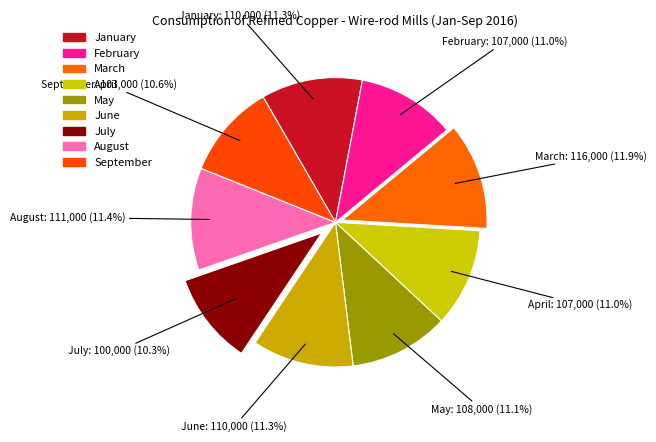

What percentage is NOT represented by May?

88.9%